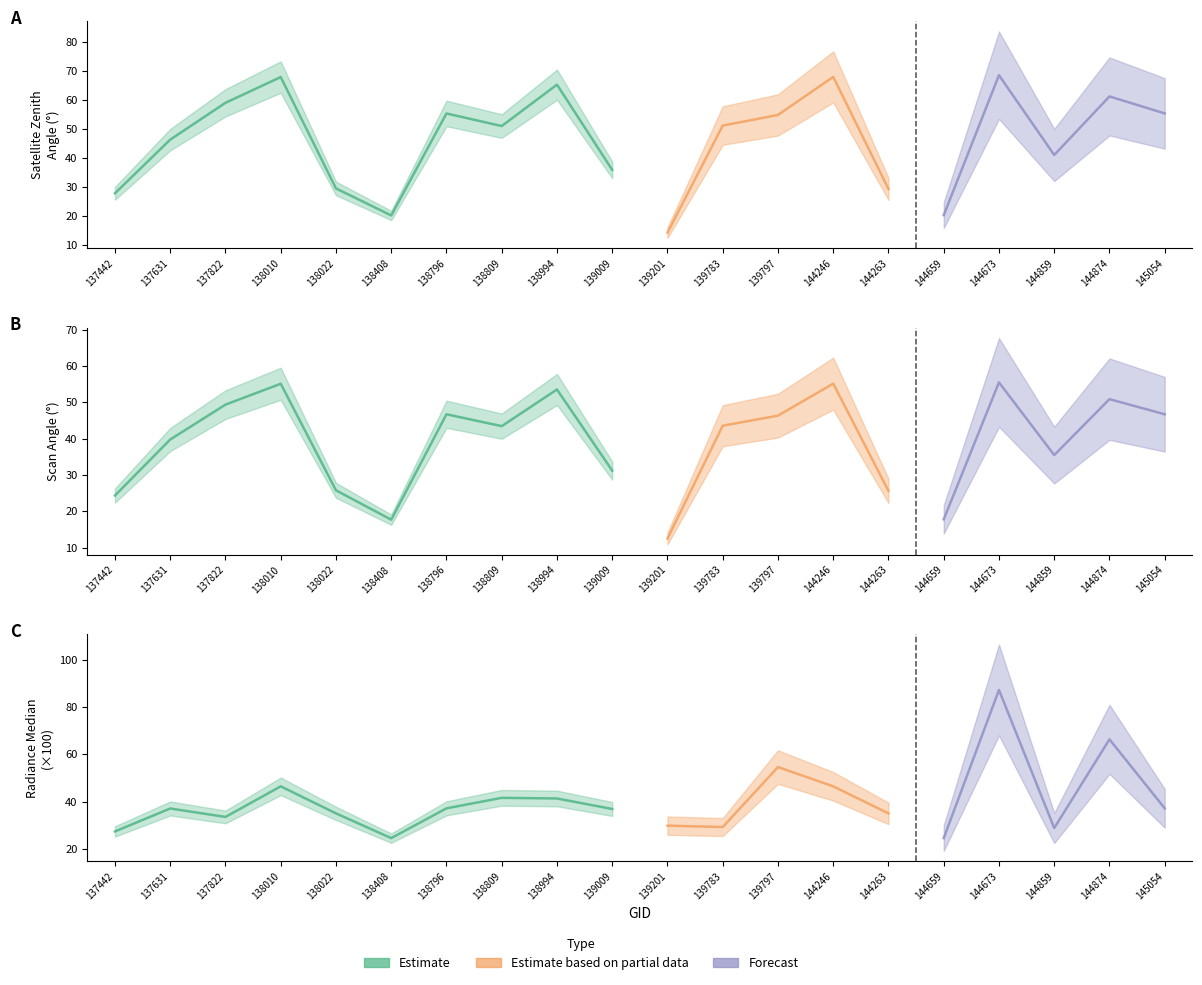

How many interior local peaks does the scan_angle series have?

6